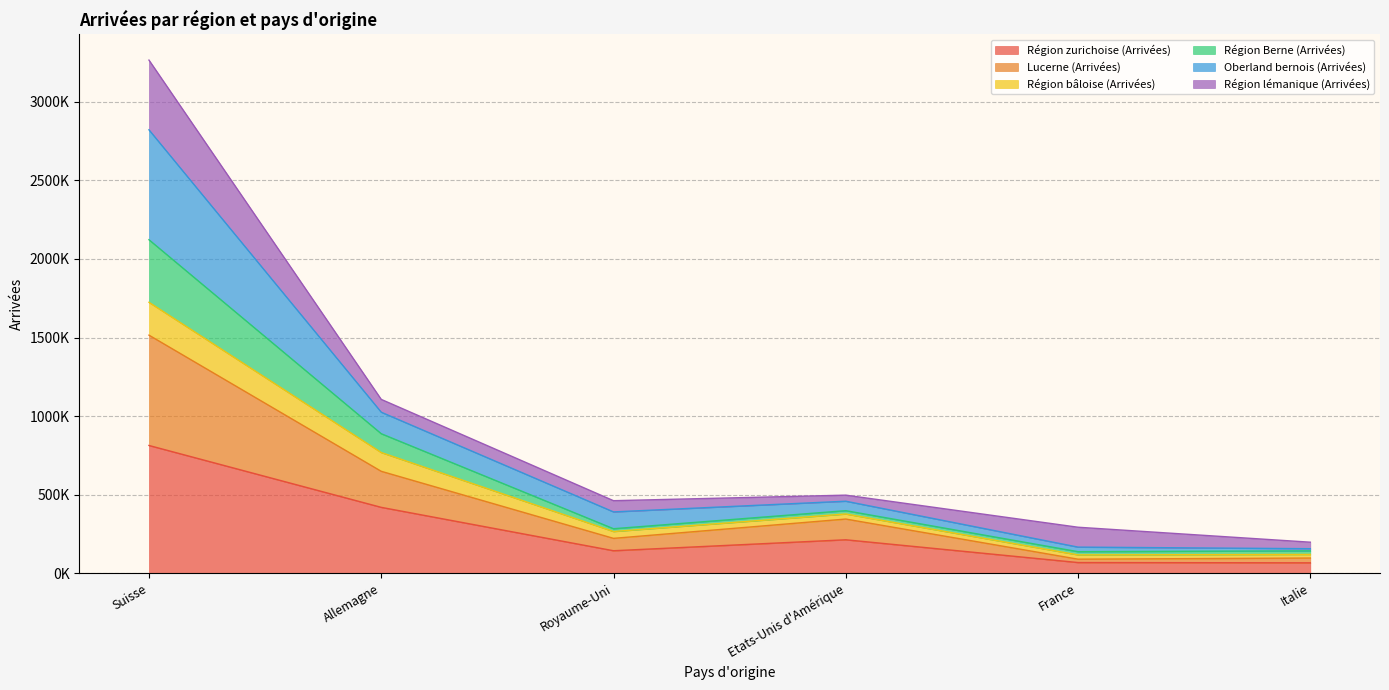

Does the chart have visible grid lines?

Yes